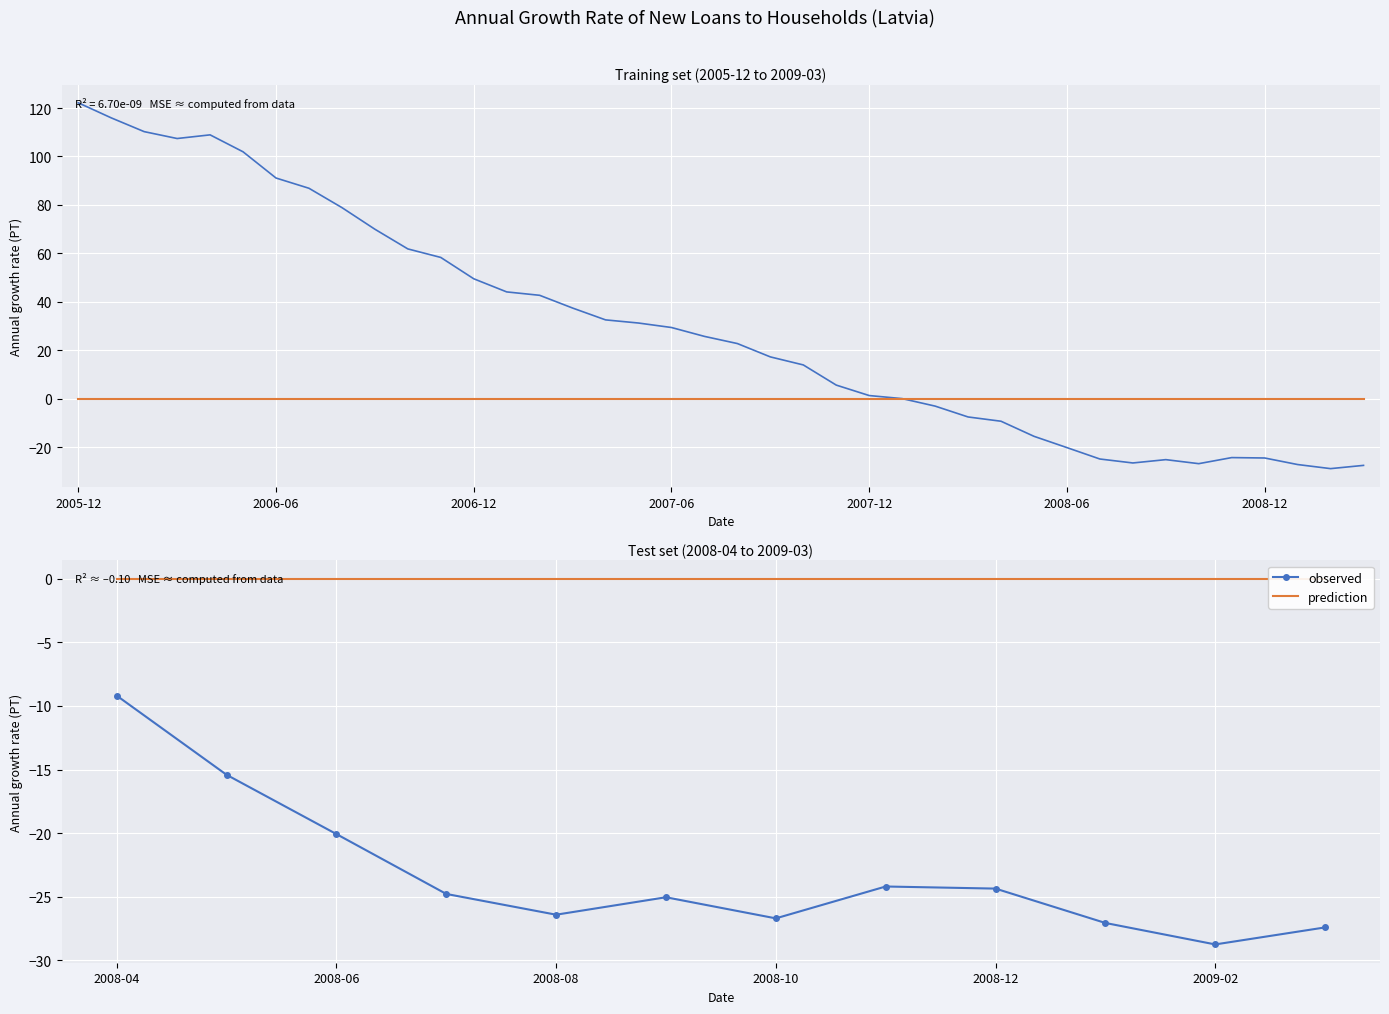

Which label corresponds to the largest value in the chart?

2008-04